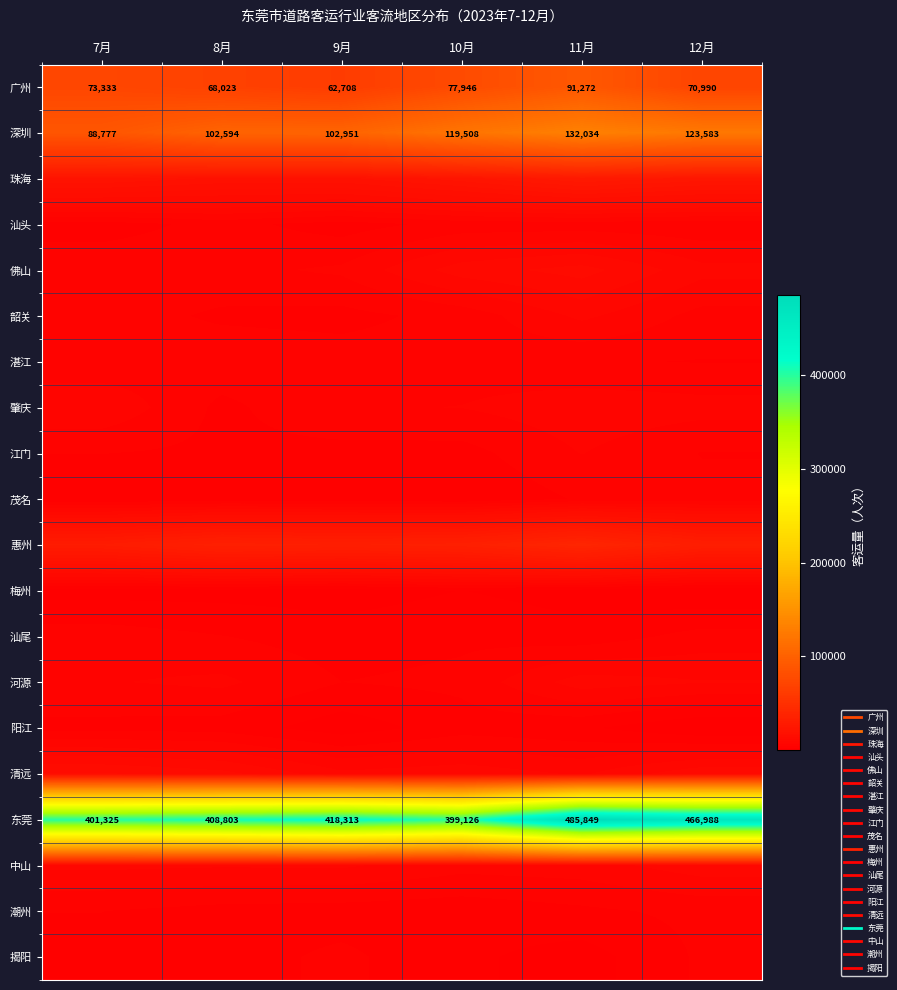

What is the difference between the maximum and second lowest values in the 阳江 series?

2423